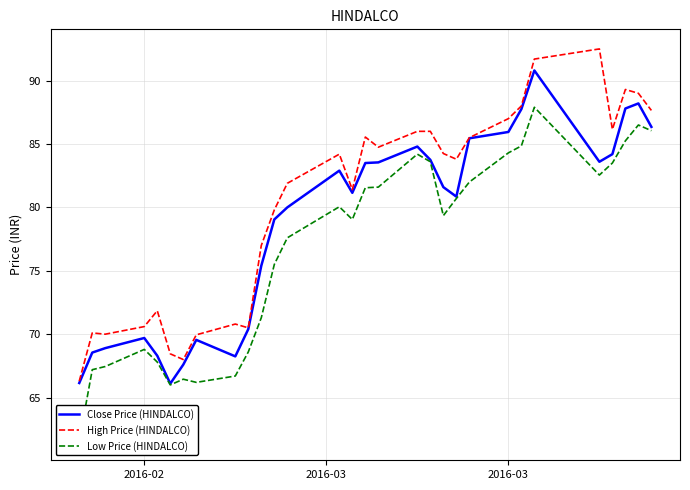

Which series has the largest total across all categories?

High Price (HINDALCO)